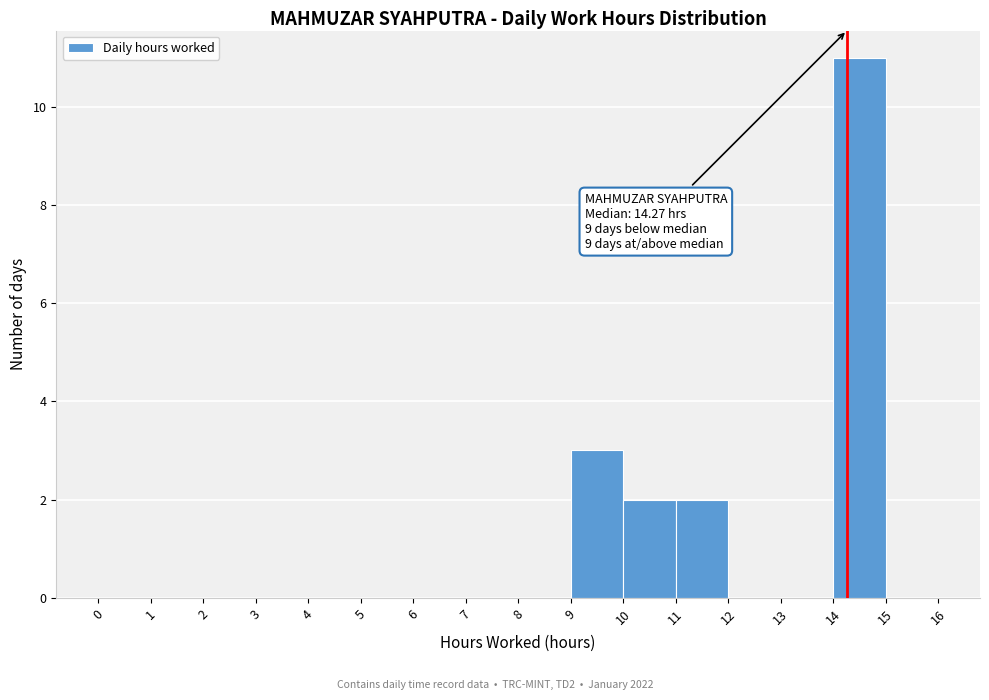

Over which range of the x-axis is the bar tallest?

14 to 15